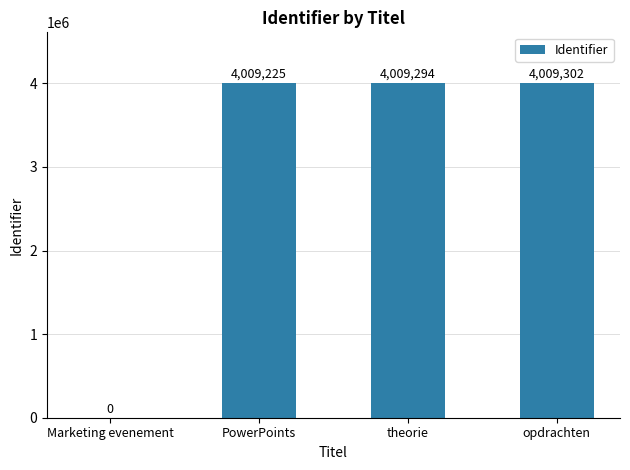

Is it true that the value at theorie is 7045264?

False